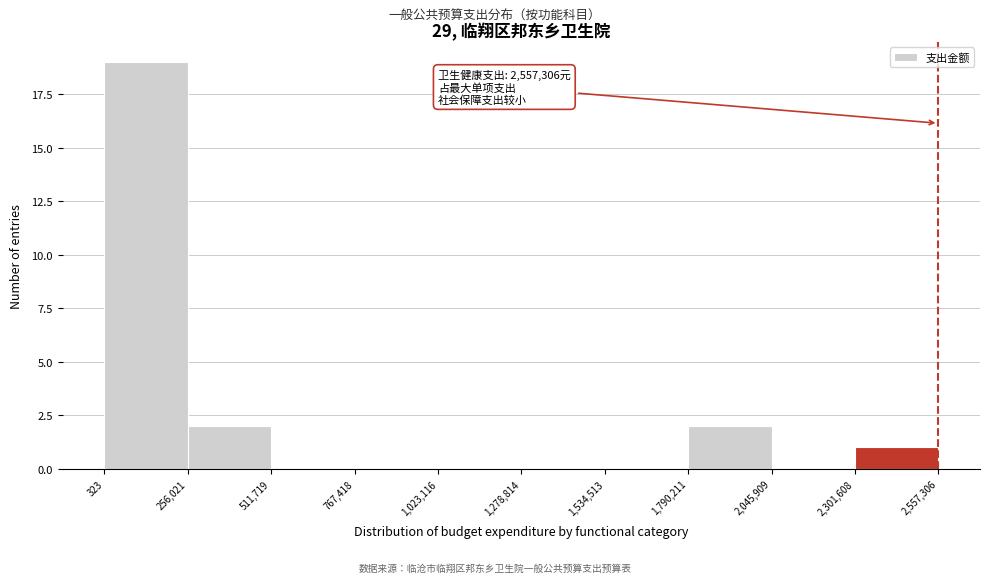

Over which range of the x-axis is the bar tallest?

323 to 256,021